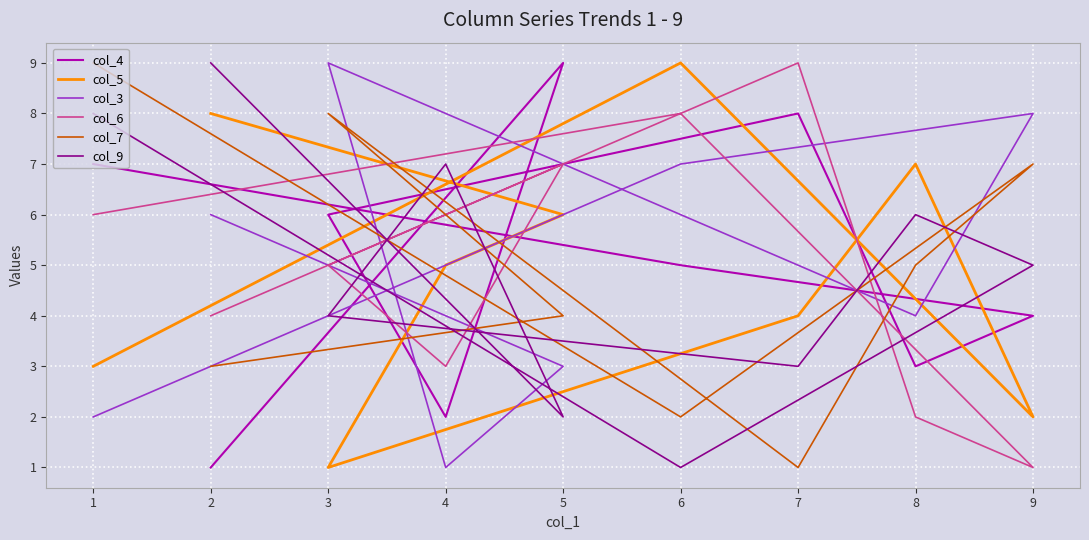

How many times do col_4 and col_5 cross each other?

7